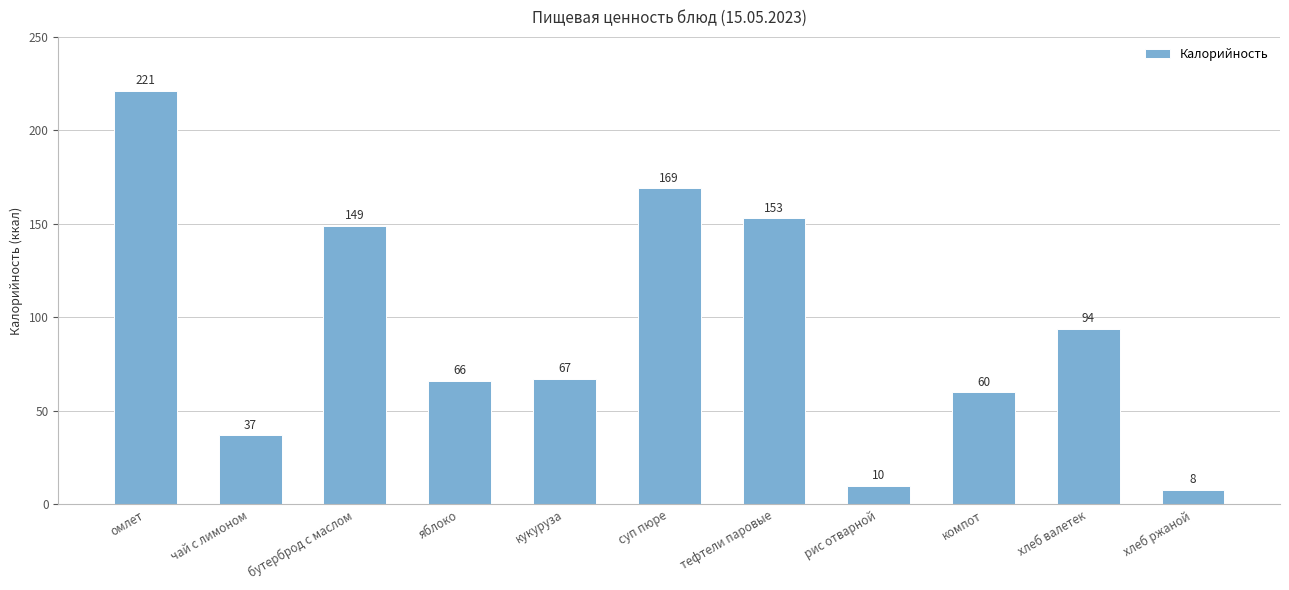

What is the approximate value at омлет?

221